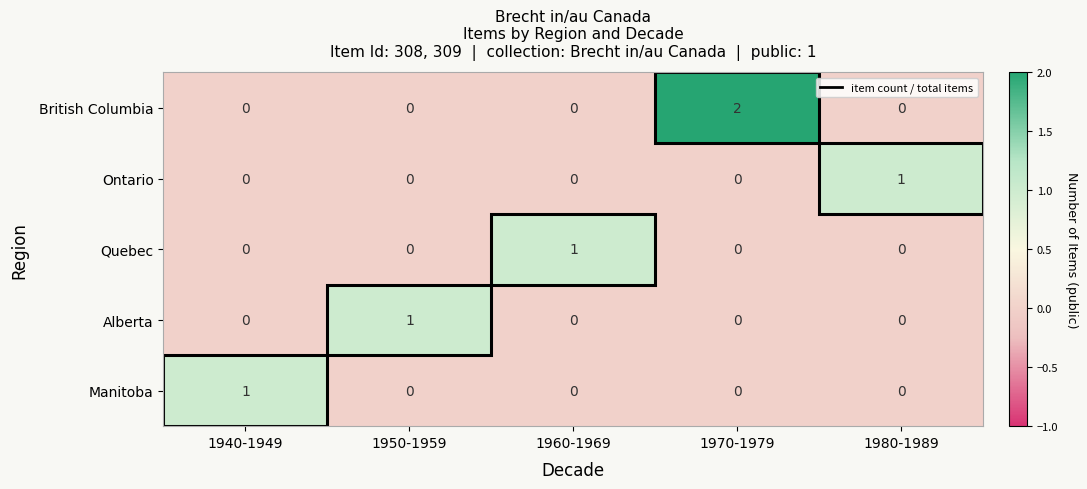

Which series has the largest total across all categories?

British Columbia